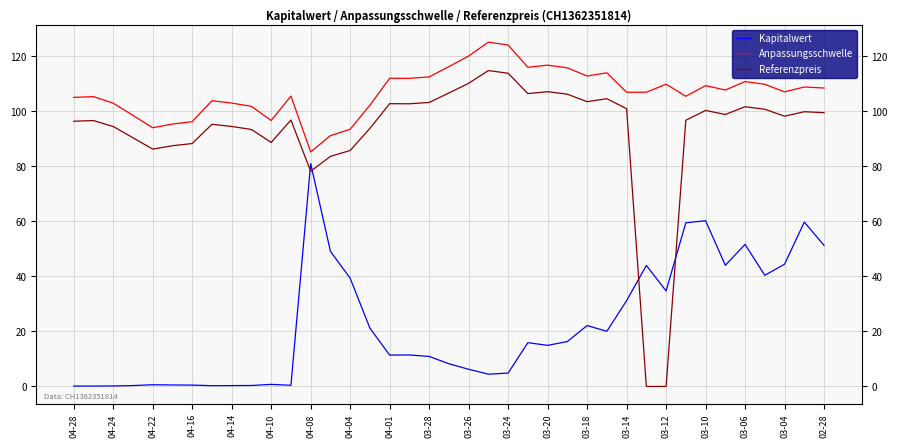

What are all the series names shown in the legend?

Kapitalwert, Anpassungsschwelle, Referenzpreis